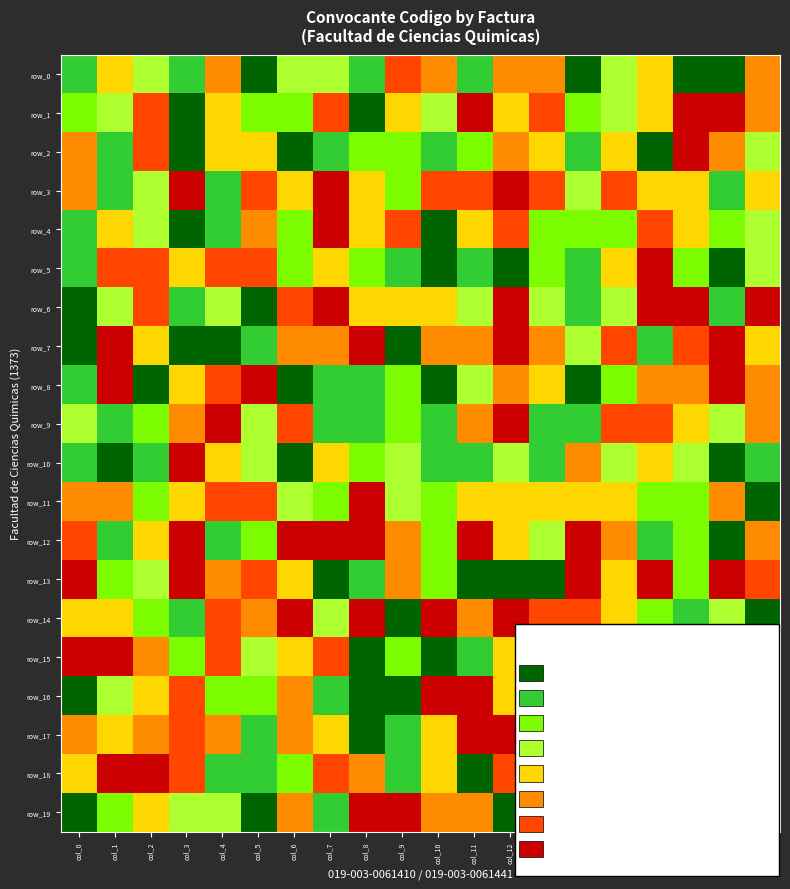

Which series has the largest range (max minus min)?

row_1